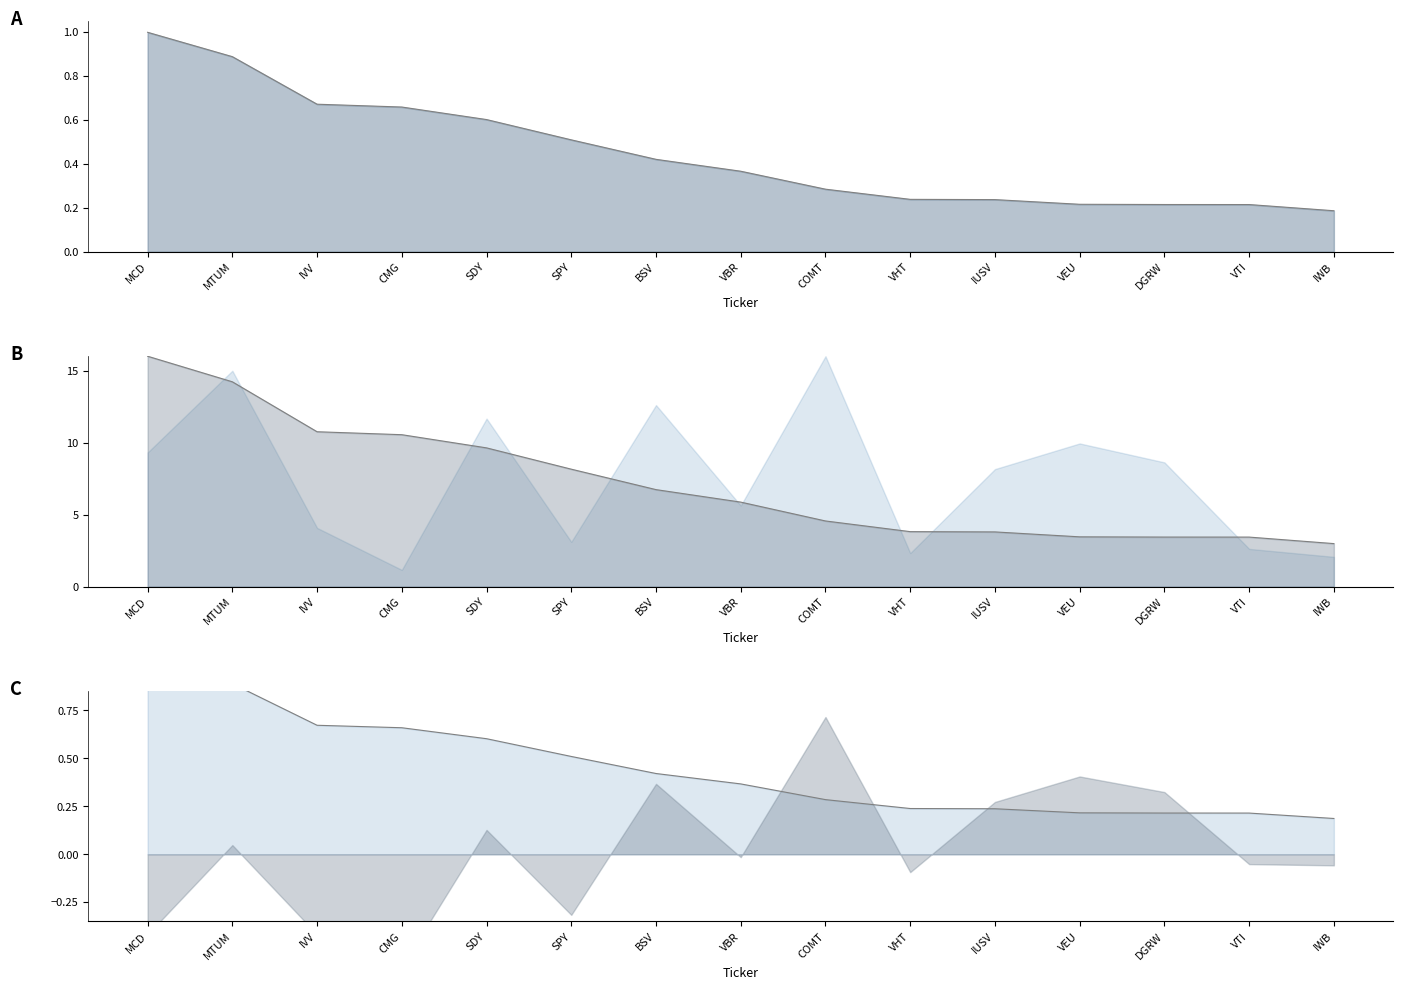

What is the sum of all values?

6.7